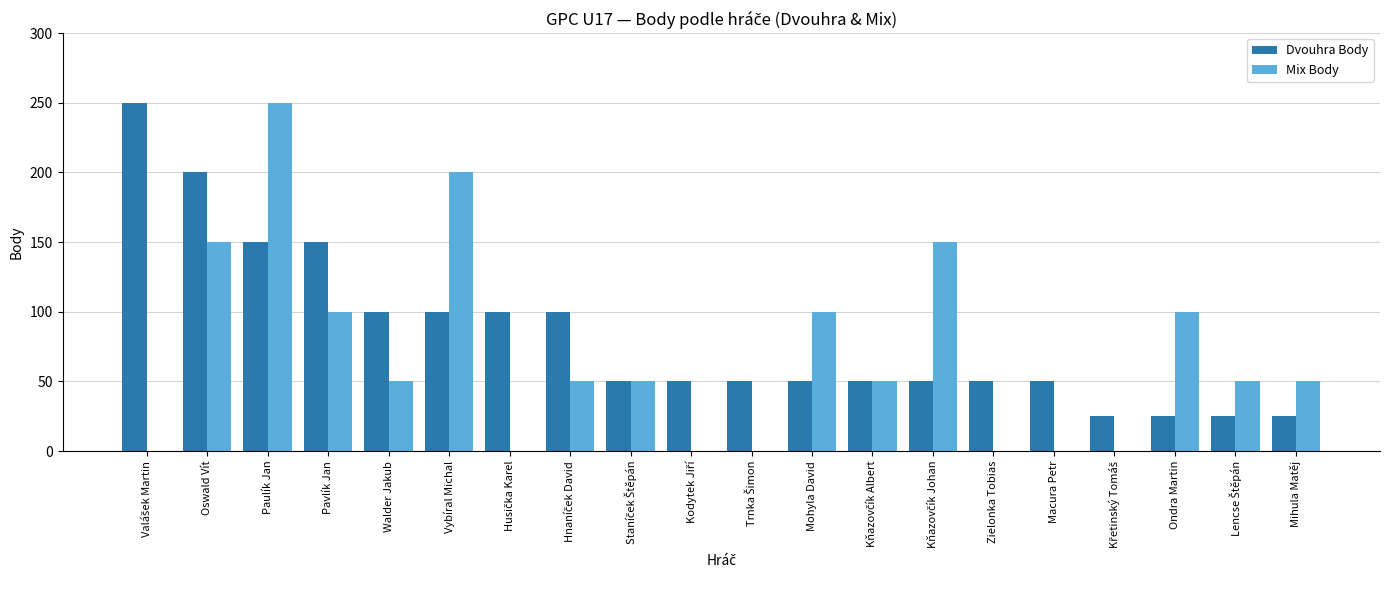

Are the bars grouped side by side (vs. stacked)?

Yes